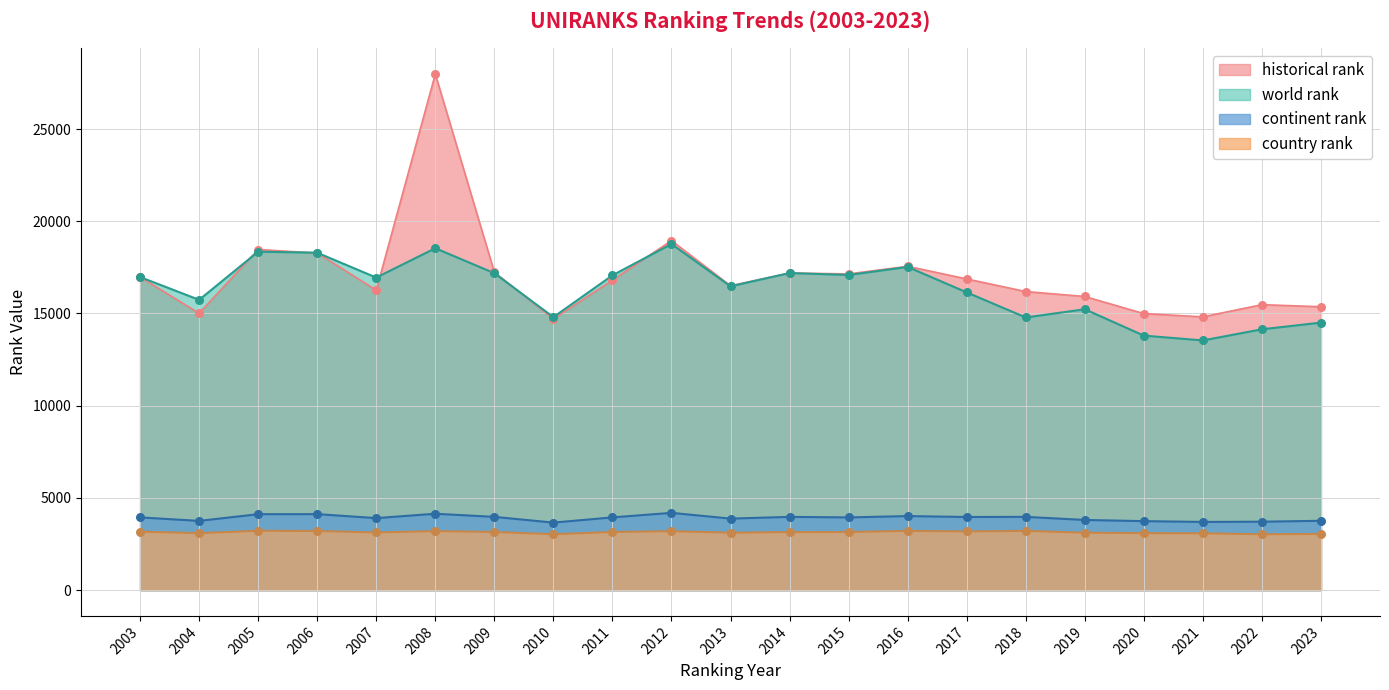

Which series contains the lowest Y value?

country rank